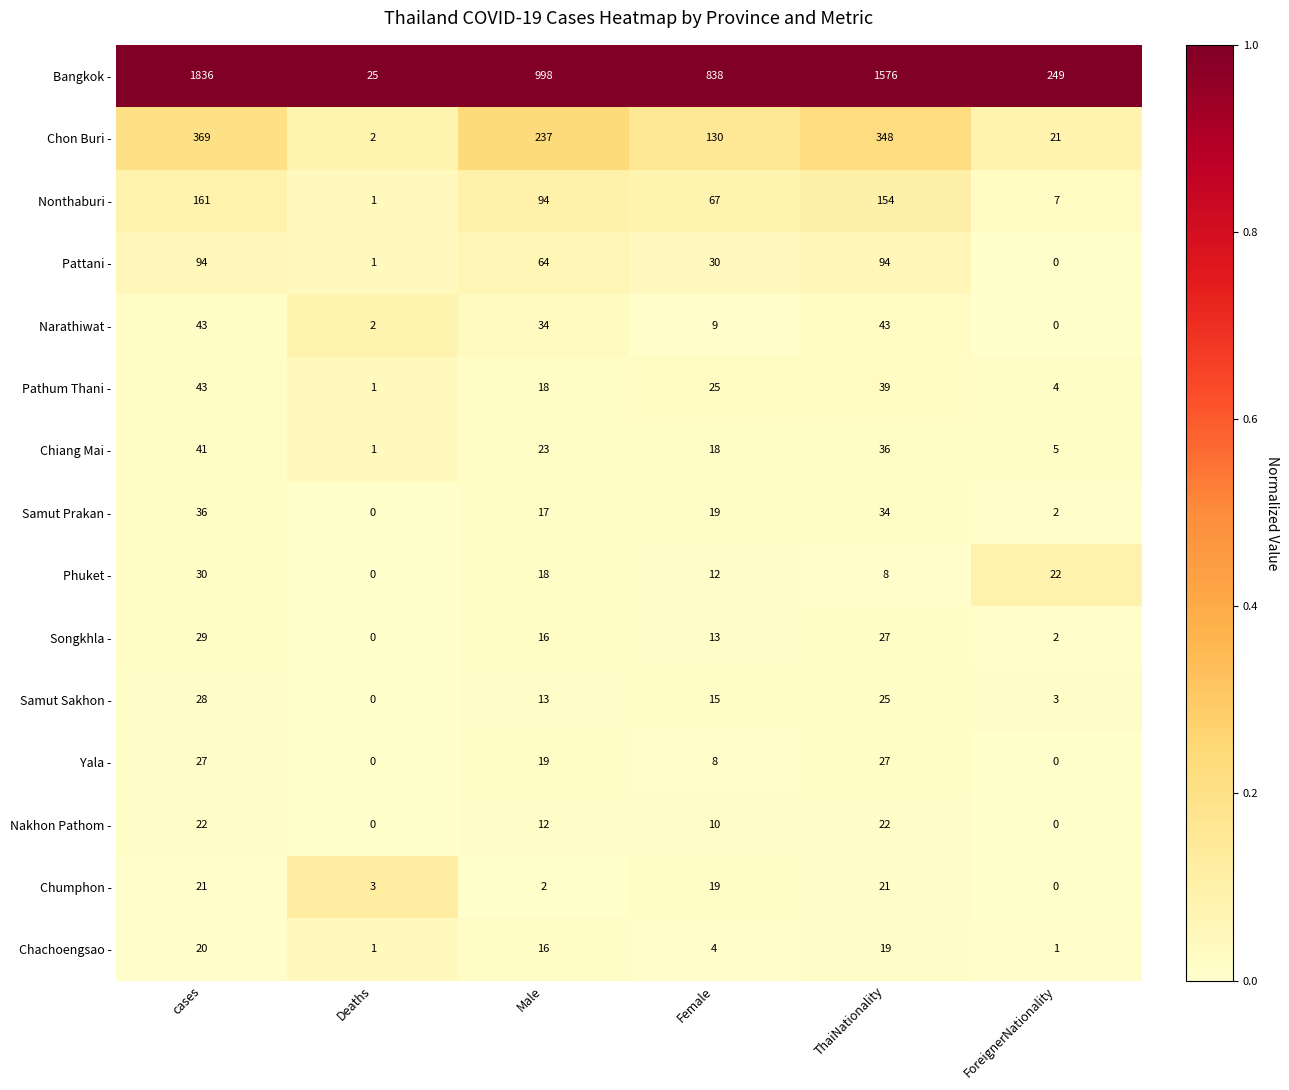

At which category is the sum across all series the highest?

cases